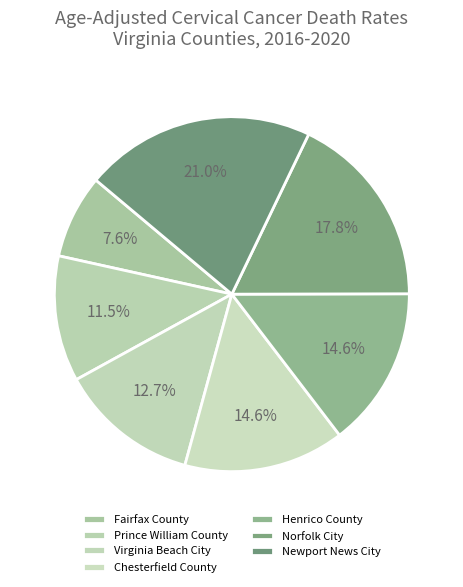

Approximately how many times larger is the value at Newport News City compared to Norfolk City?

1.2